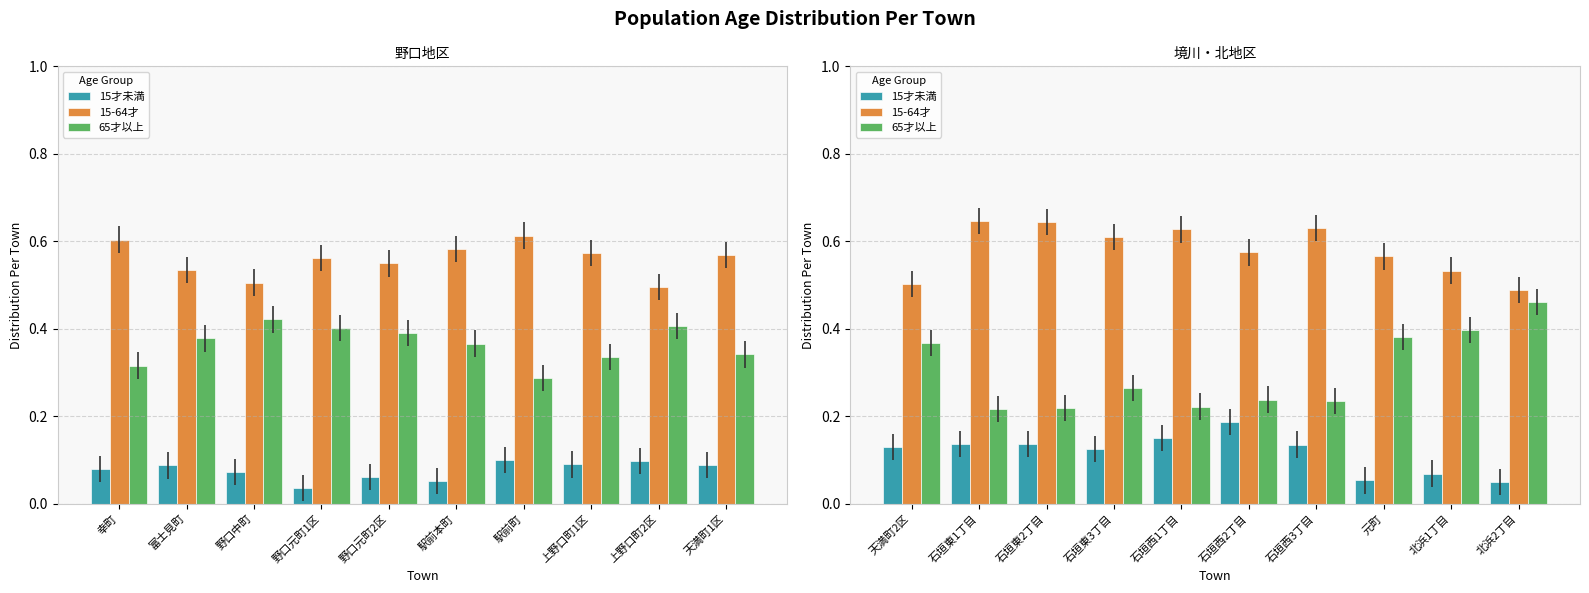

Count the 15-64才 values in the range 0 to 1.

10